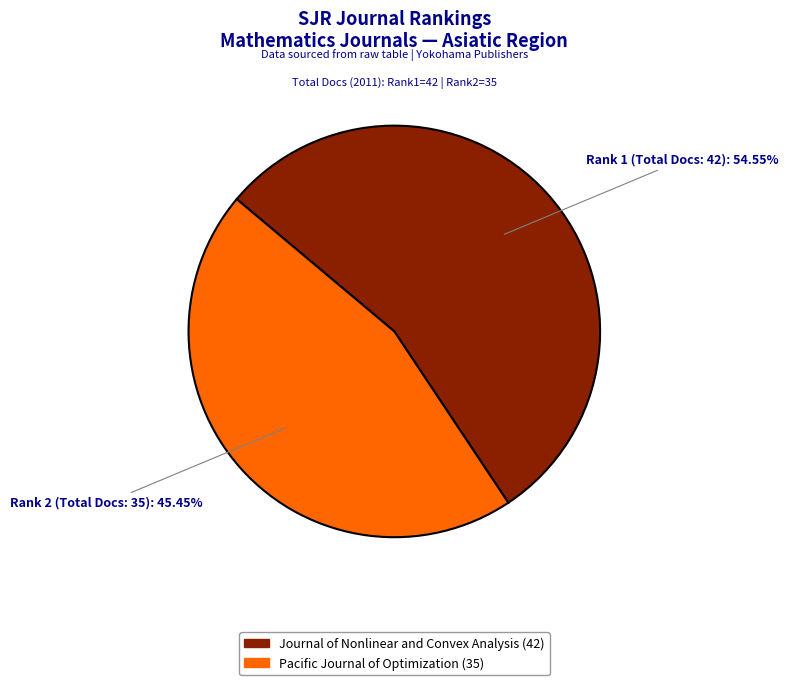

How many slices are in this pie chart?

2